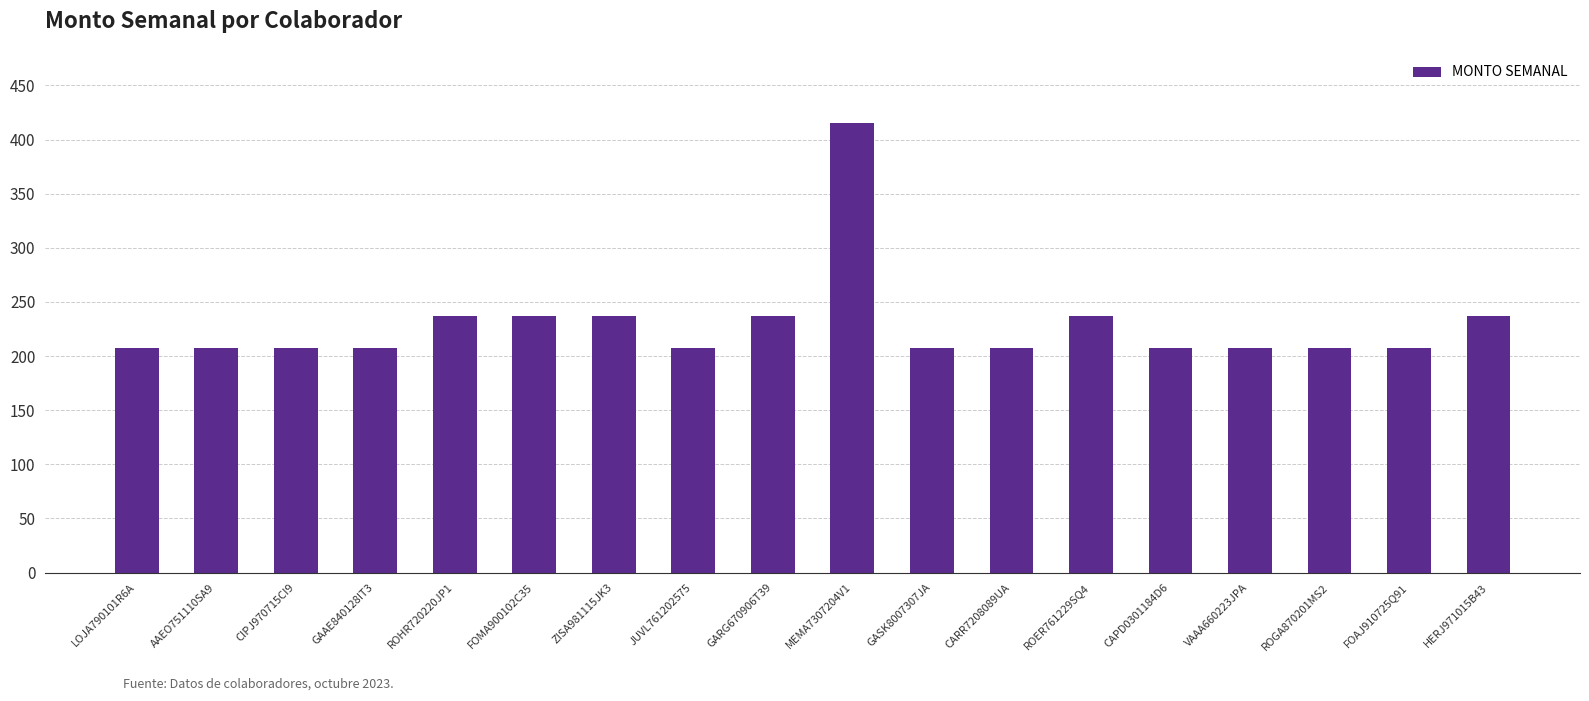

How many series are shown in this chart?

1